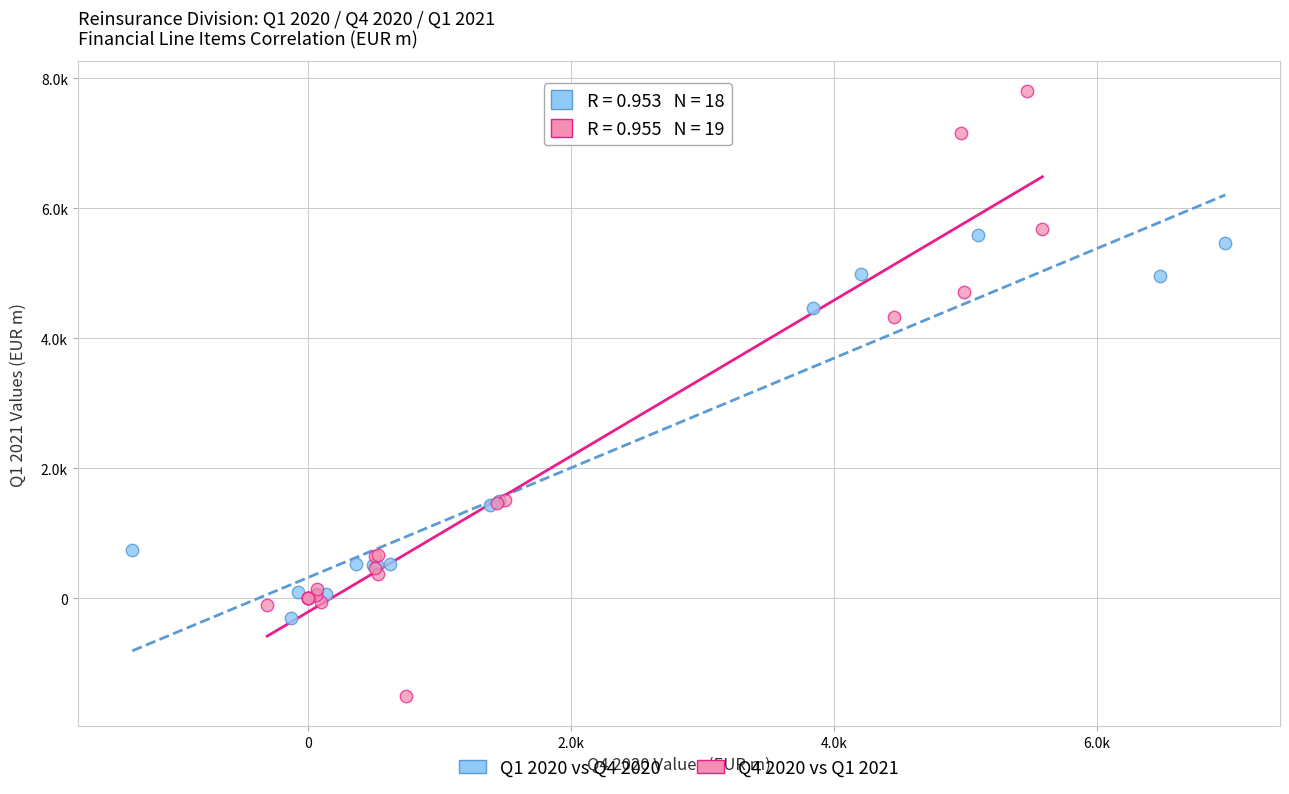

Which series has the widest spread of Y values?

Q4 2020 vs Q1 2021